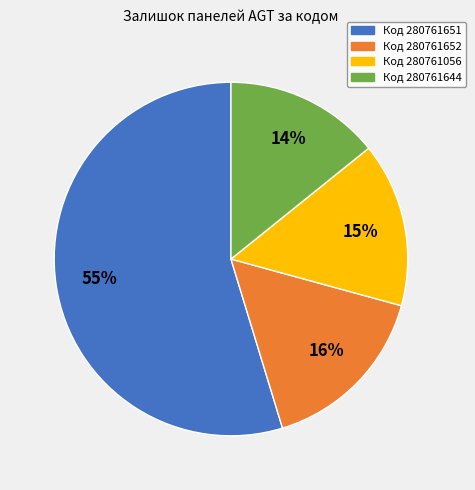

To the nearest percent, what is the average slice percentage?

25%